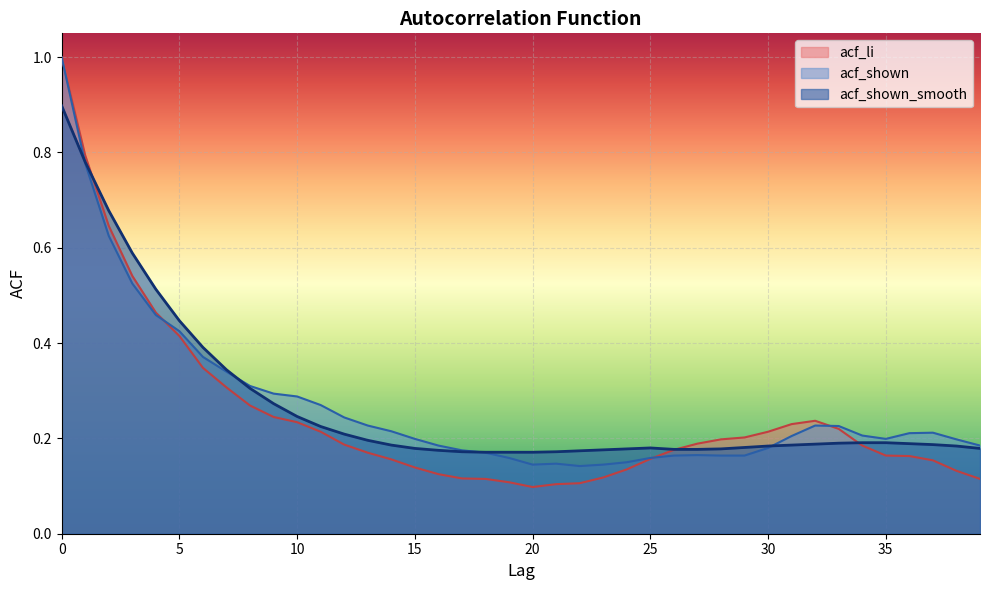

True or false: acf_li has a value of 1.0 at 0.

True